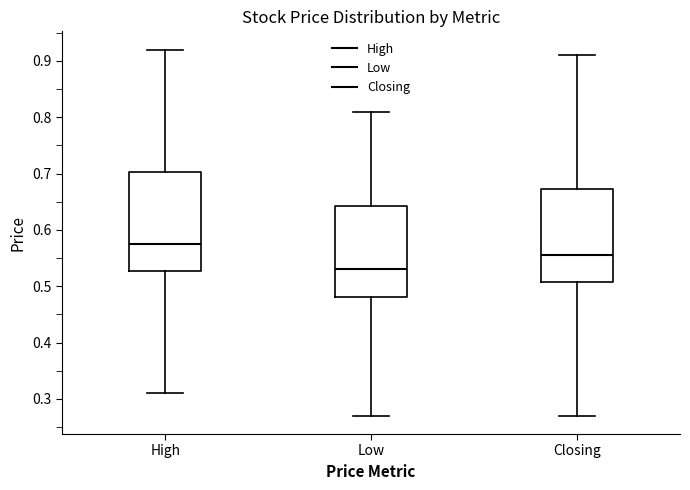

Reading left to right, read every box against the y-axis: the position of its median line, the range the box covers, and the ends of its whiskers. The values are not printed on the chart, so give them approximately, as read against the axis.

High: median 0.58, box 0.53 to 0.70, whiskers 0.31 to 0.92
Low: median 0.53, box 0.48 to 0.64, whiskers 0.27 to 0.81
Closing: median 0.56, box 0.51 to 0.67, whiskers 0.27 to 0.91